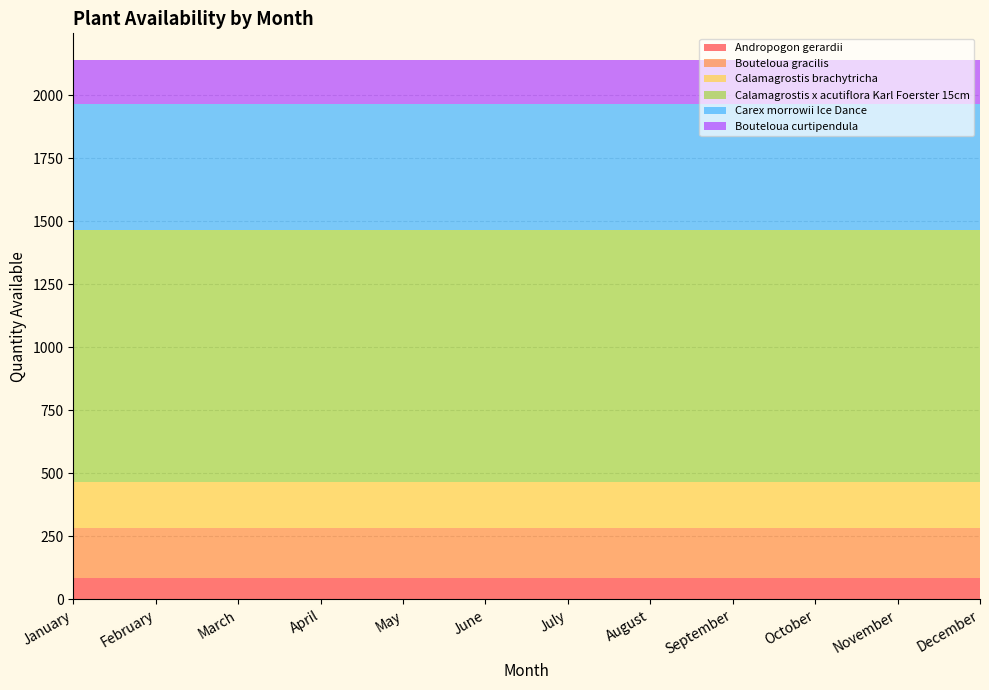

Reading right to left, list all the values displayed in this chart.

Andropogon gerardii: 84	84	84	84	84	84	84	84	84	84	84	84
Bouteloua gracilis: 200	200	200	200	200	200	200	200	200	200	200	200
Calamagrostis brachytricha: 182	182	182	182	182	182	182	182	182	182	182	182
Calamagrostis x acutiflora Karl Foerster 15cm: 1000	1000	1000	1000	1000	1000	1000	1000	1000	1000	1000	1000
Carex morrowii Ice Dance: 501	501	501	501	501	501	501	501	501	501	501	501
Bouteloua curtipendula: 172	172	172	172	172	172	172	172	172	172	172	172